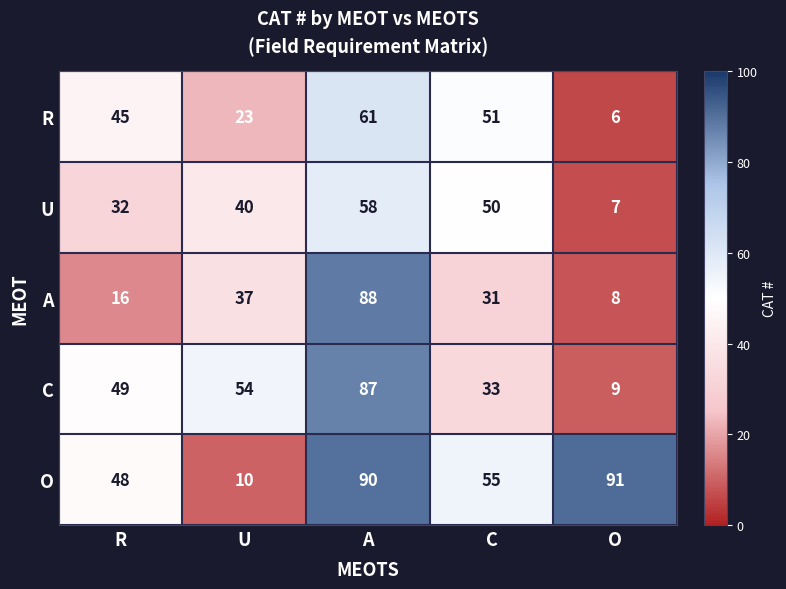

At how many categories does at least one series exceed 35?

5